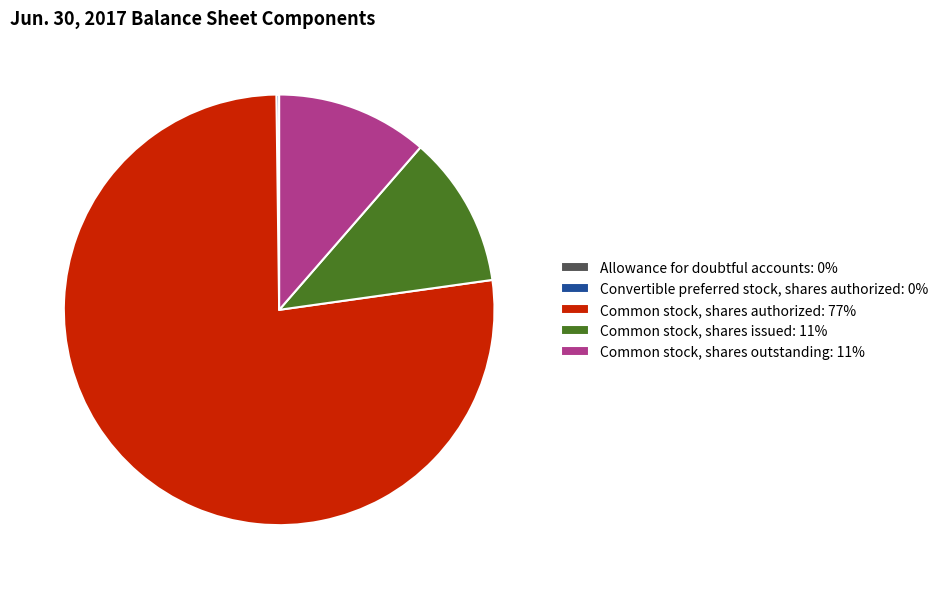

Which slice is the largest?

Common stock, shares authorized: 77%